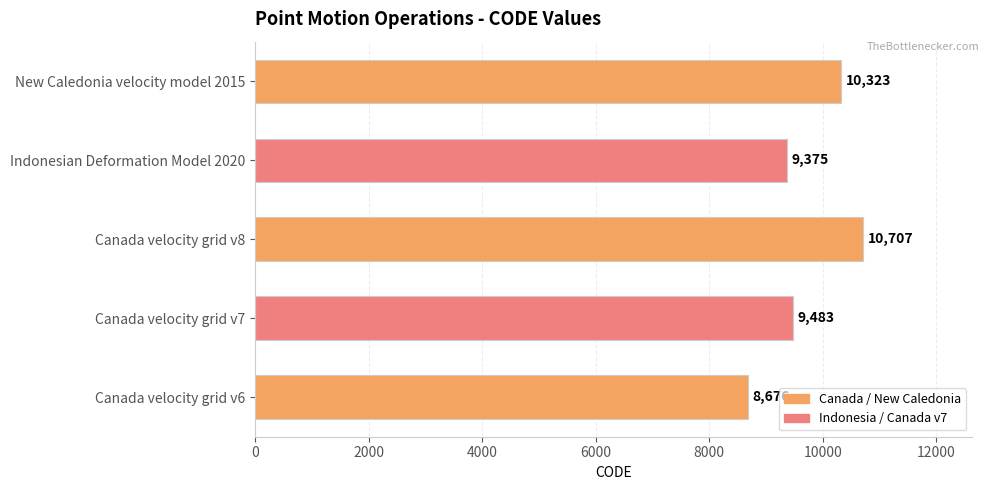

Reading top to bottom, extract all data points from this chart.

New Caledonia velocity model 2015=10323	Indonesian Deformation Model 2020=9375	Canada velocity grid v8=10707	Canada velocity grid v7=9483	Canada velocity grid v6=8676